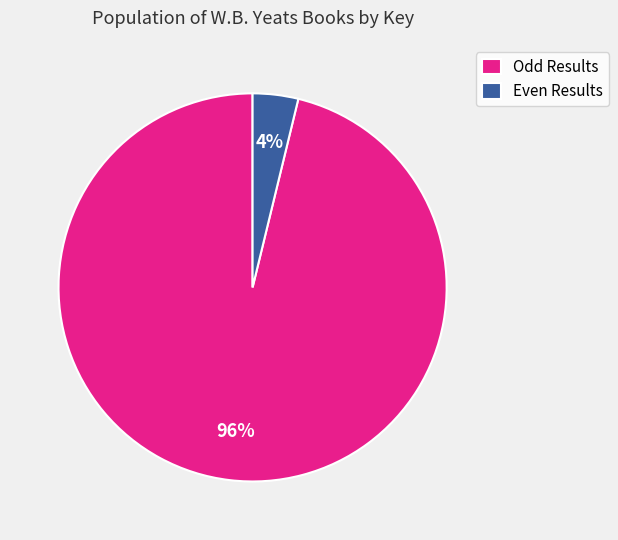

What is the majority slice?

Odd Results